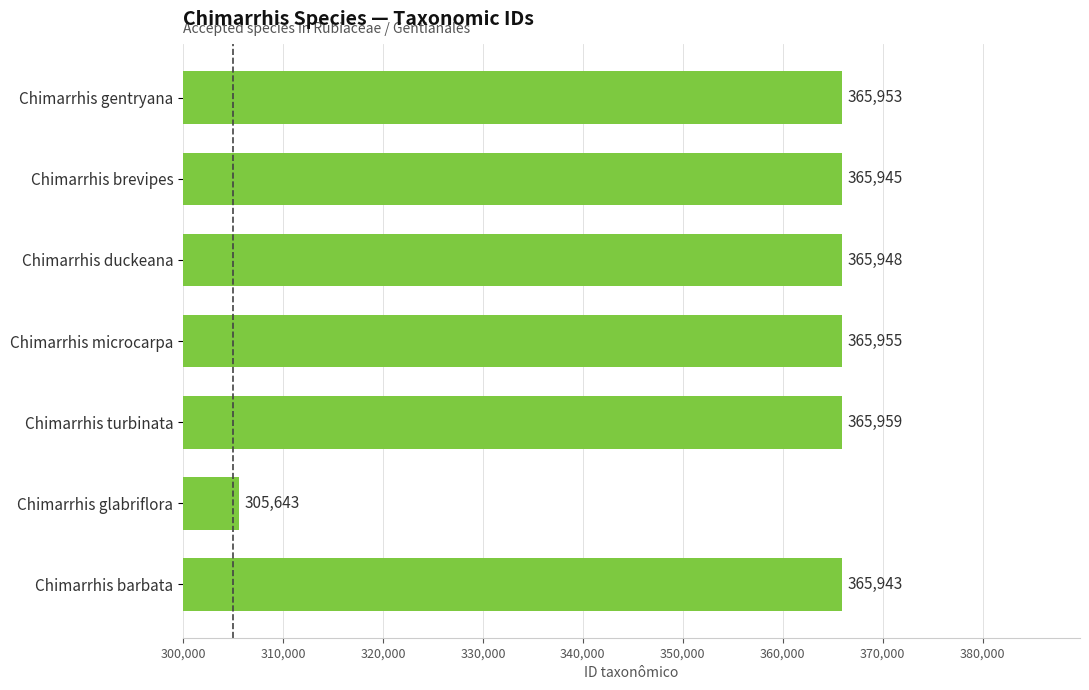

How many values are below 365948?

3